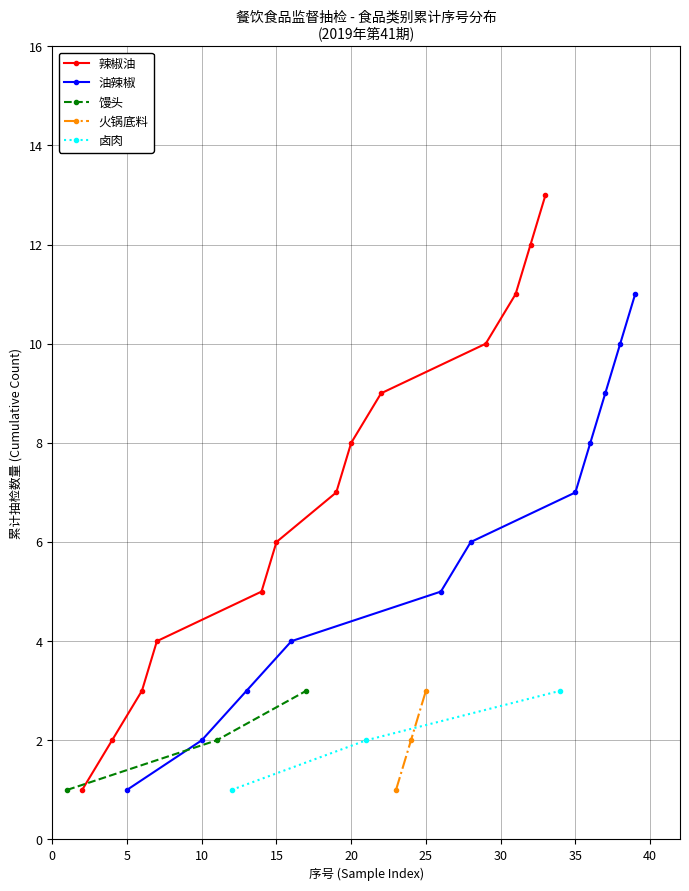

Does the chart display data point markers on the line(s)?

Yes